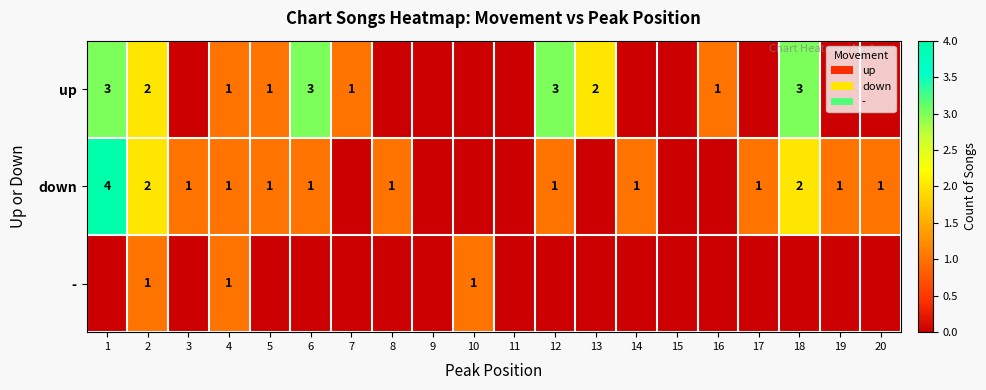

At how many categories does at least one series exceed 2?

4